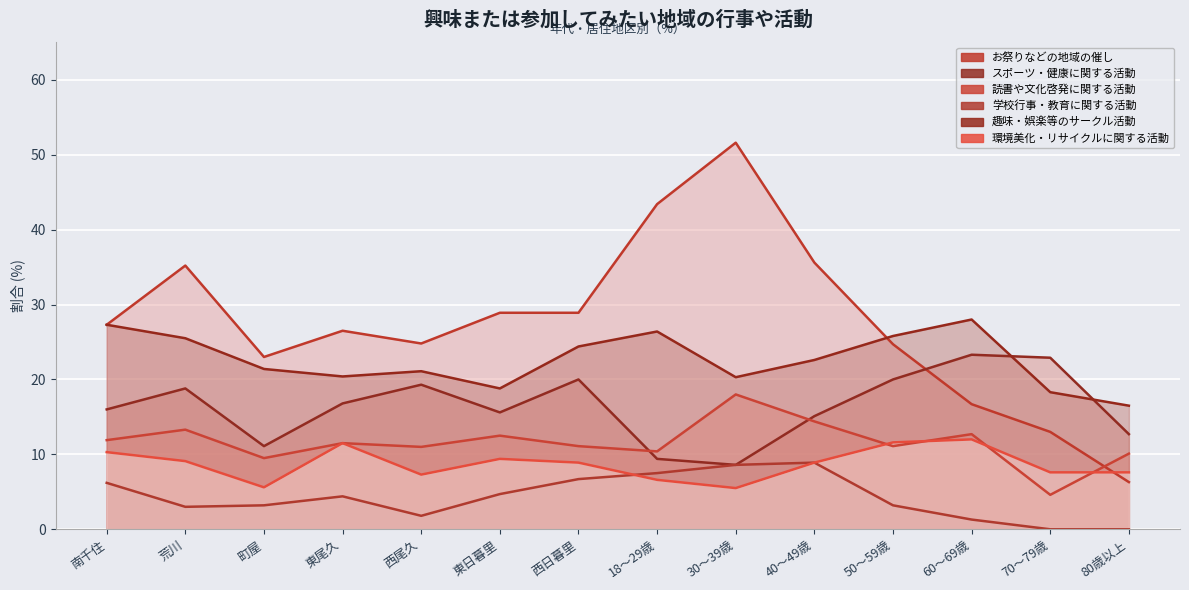

True or false: 読書や文化啓発に関する活動 and お祭りなどの地域の催し cross at least once.

True